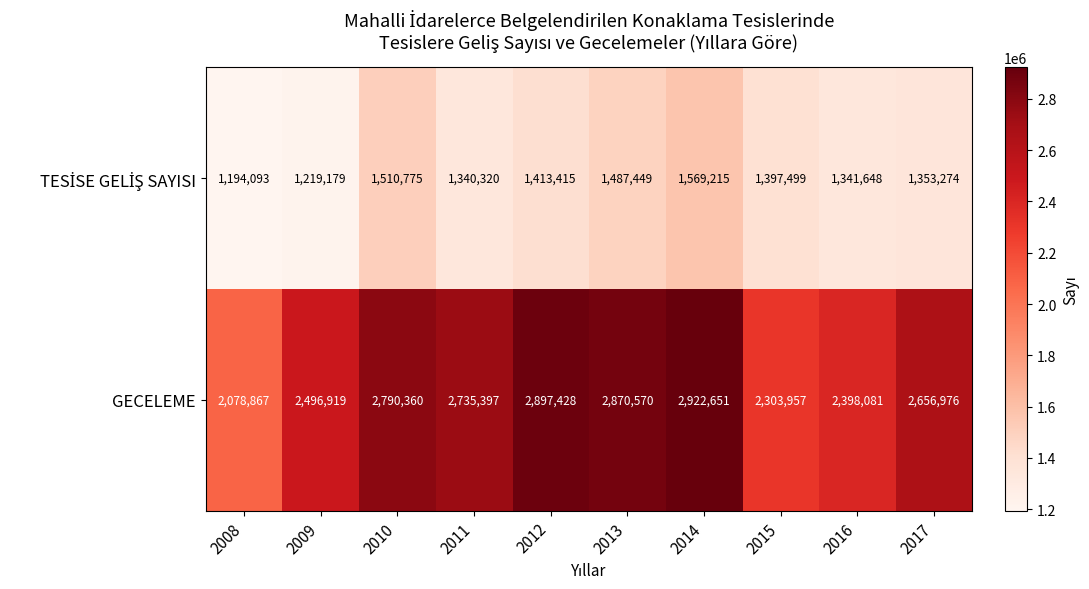

The GECELEME series shows 2870570 at 2013. True or false?

True